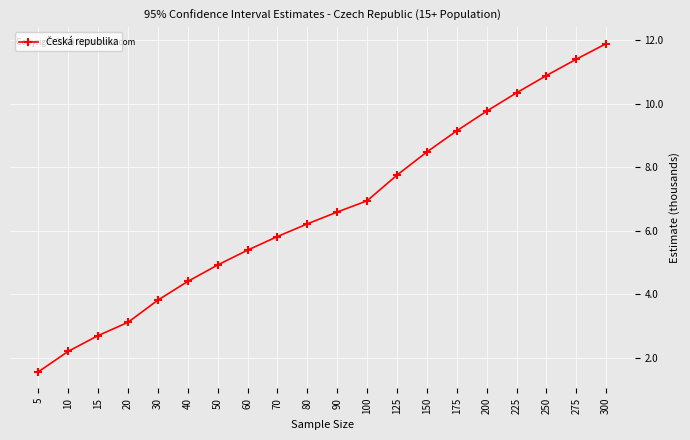

True or false: the data shows 6.6 at 90.

True